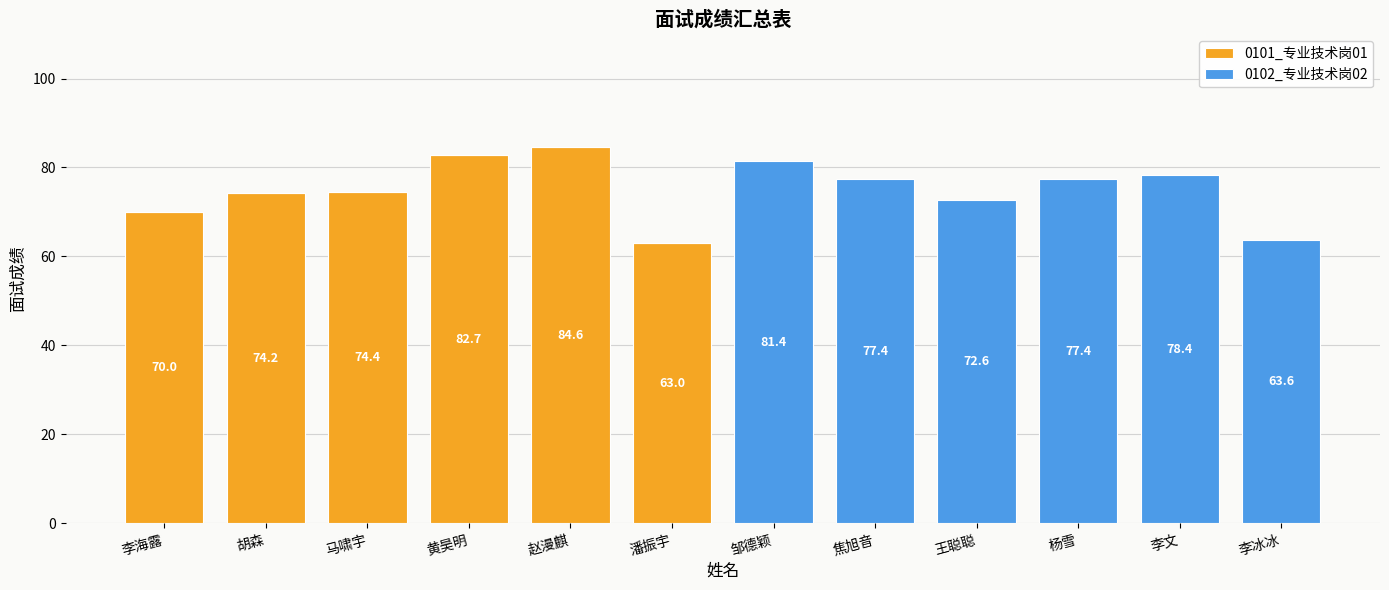

How many data points does each series have?

12